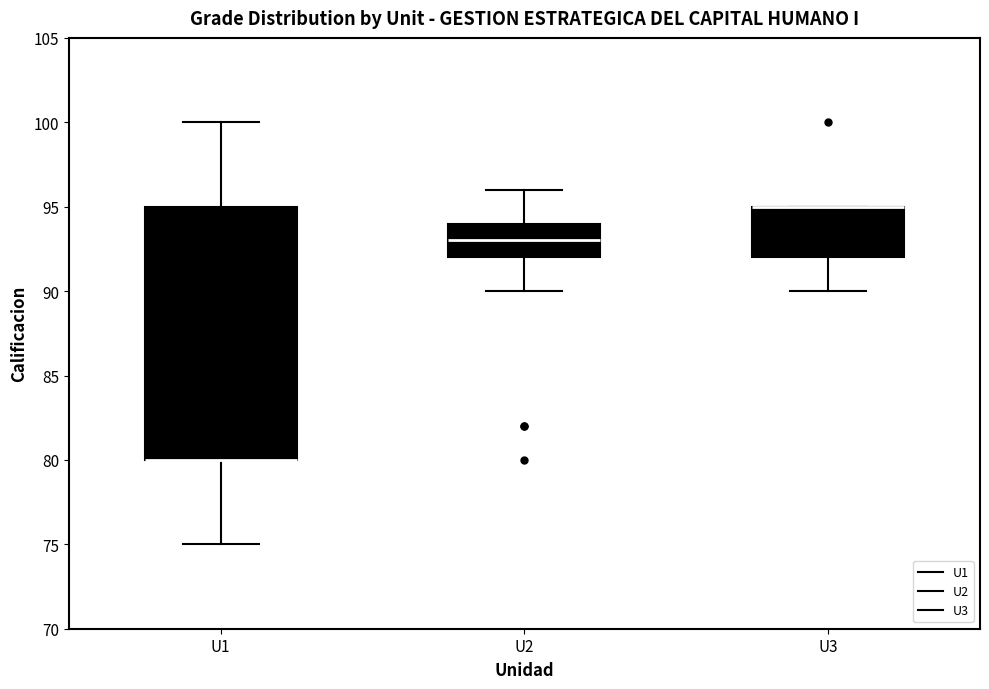

Where does the lower whisker of the box for U1 end on the y-axis? The values are not printed on the chart, so give them approximately, as read against the axis.

75